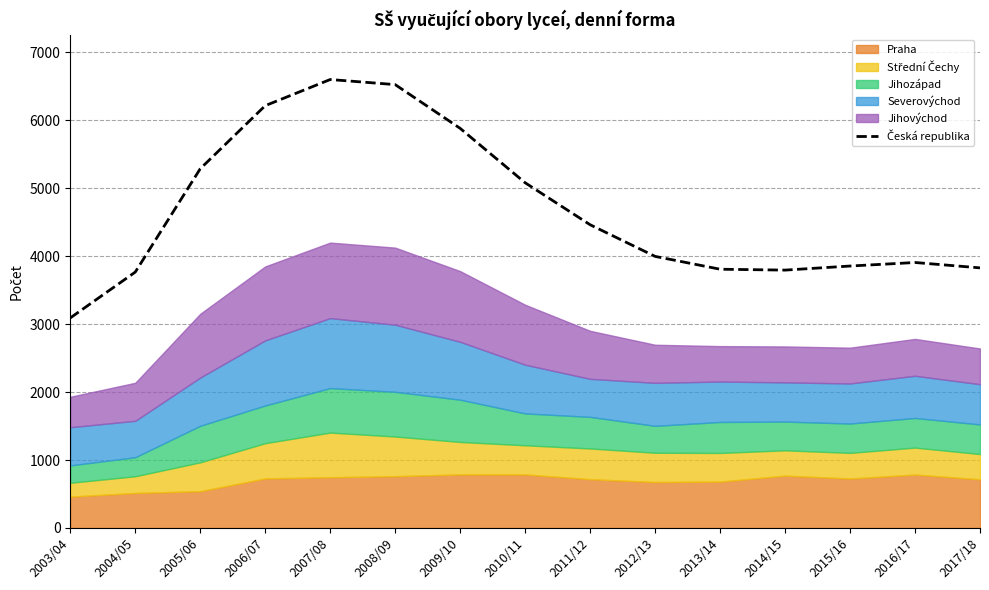

Rank the categories by value from highest to lowest.

2007/08, 2008/09, 2006/07, 2009/10, 2005/06, 2010/11, 2011/12, 2012/13, 2016/17, 2015/16, 2017/18, 2013/14, 2014/15, 2004/05, 2003/04